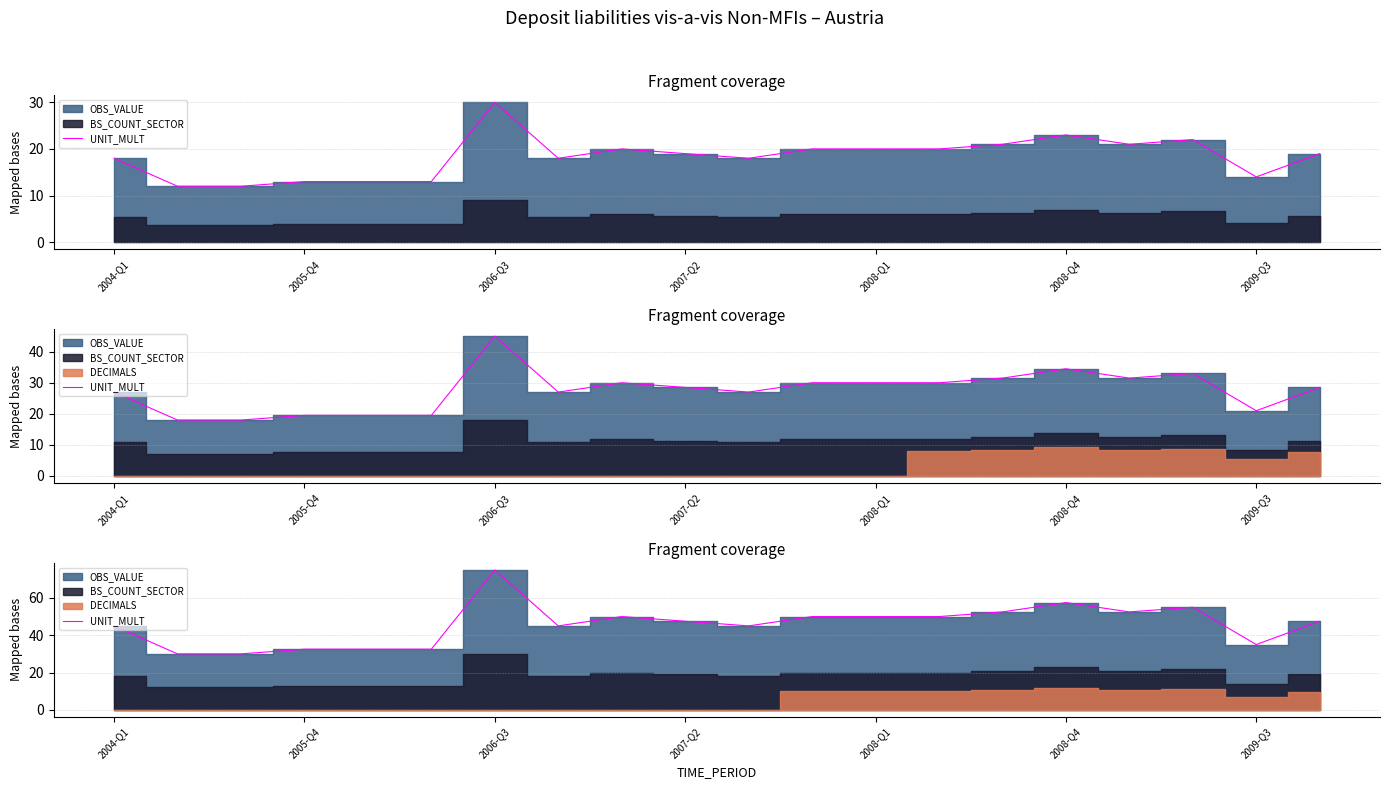

What is the difference between the values at 16 and 8?

2.5